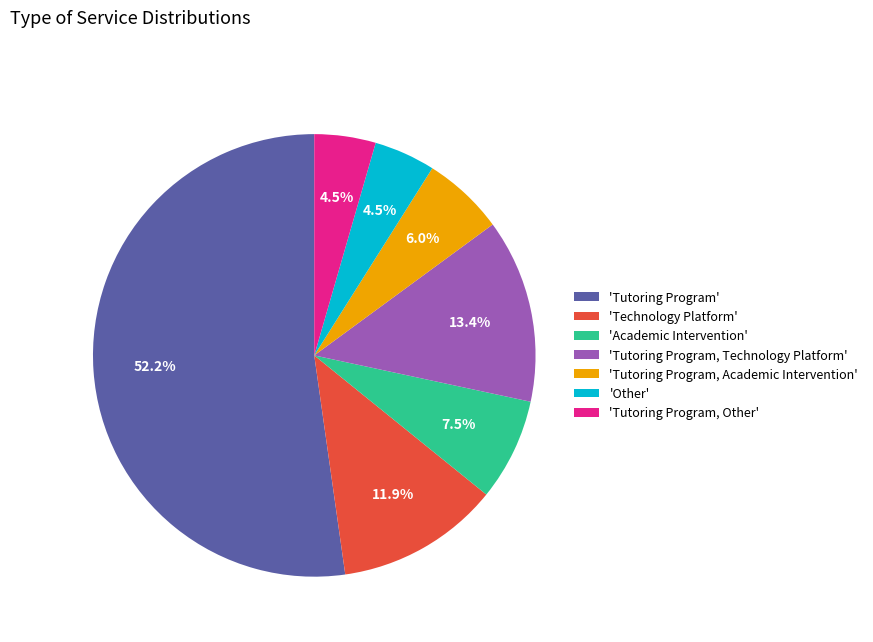

Which category accounts for the majority?

'Tutoring Program'